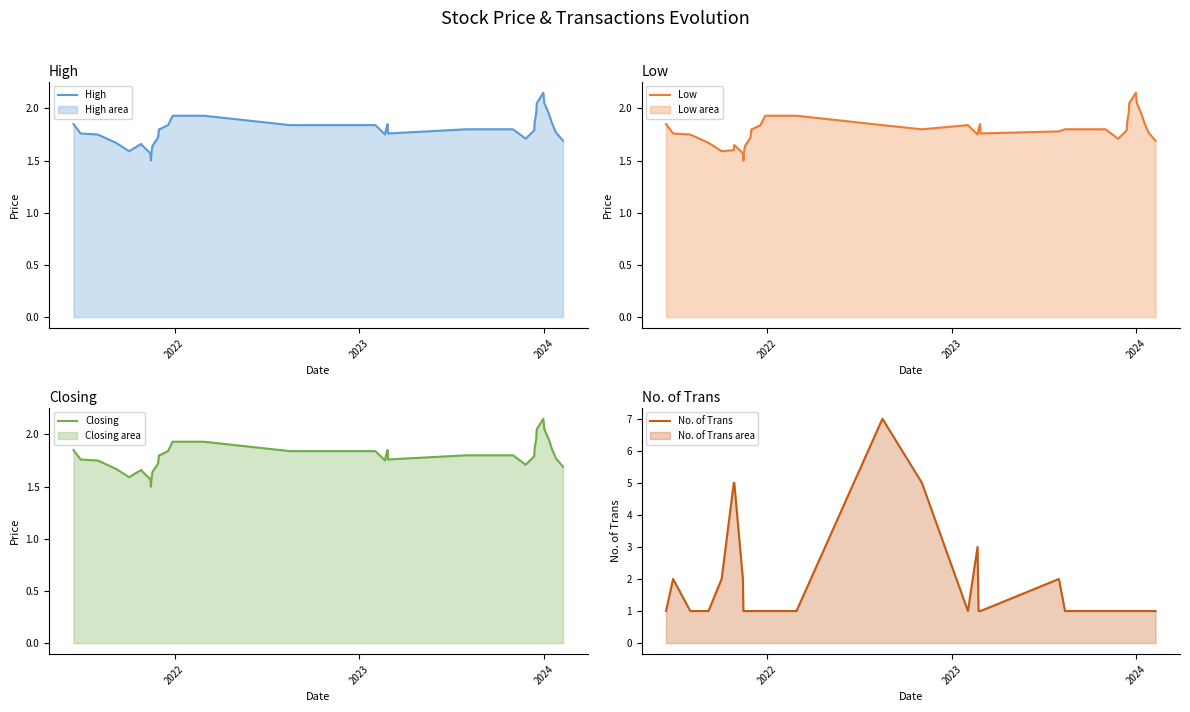

Which series has the largest total across all categories?

High